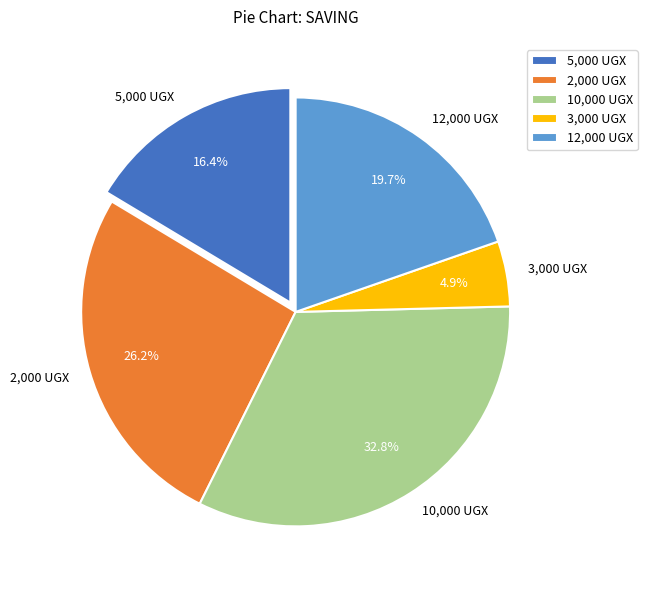

How many slices are in this pie chart?

5